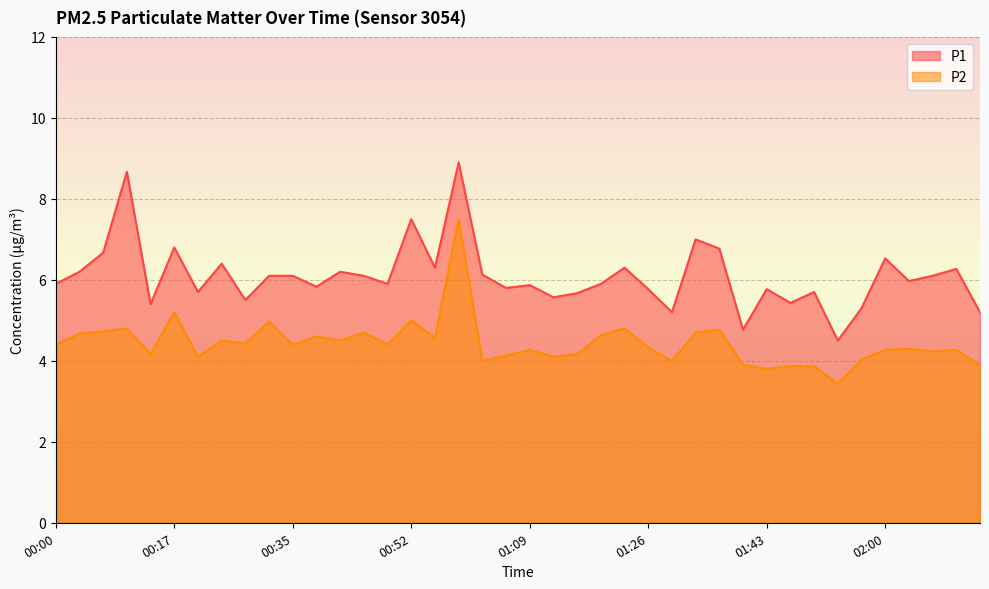

What is the total value across all series at 01:16?

9.8